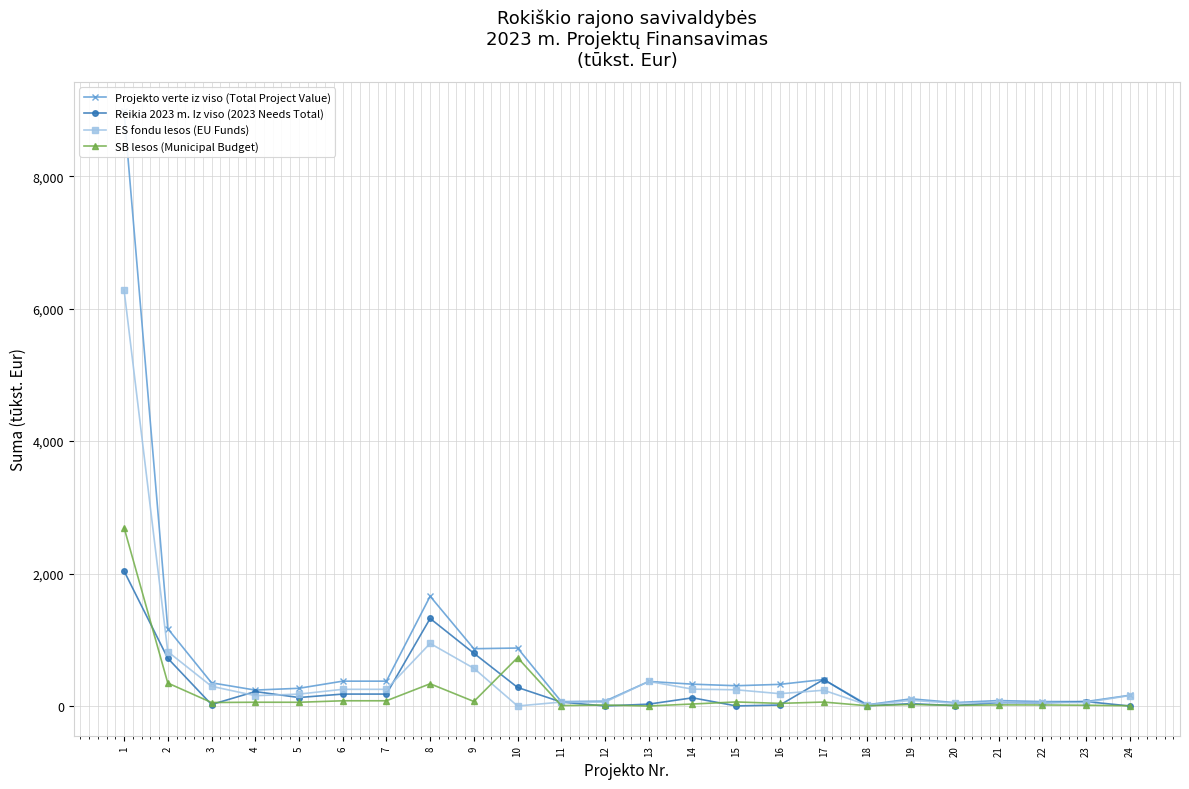

List the series in order of their overall mean, highest first.

Projekto verte iz viso (Total Project Value), ES fondu lesos (EU Funds), Reikia 2023 m. Iz viso (2023 Needs Total), SB lesos (Municipal Budget)